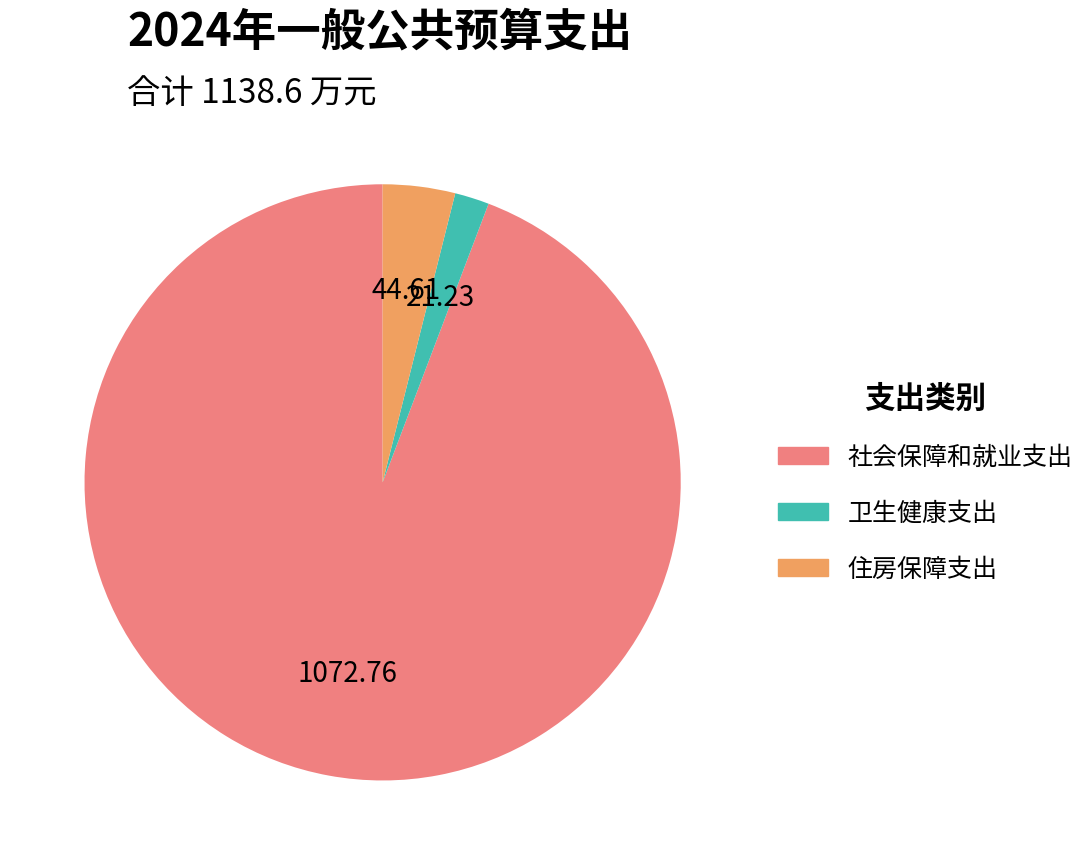

What is the ratio of the value at 社会保障和就业支出 to the value at 卫生健康支出?

50.5